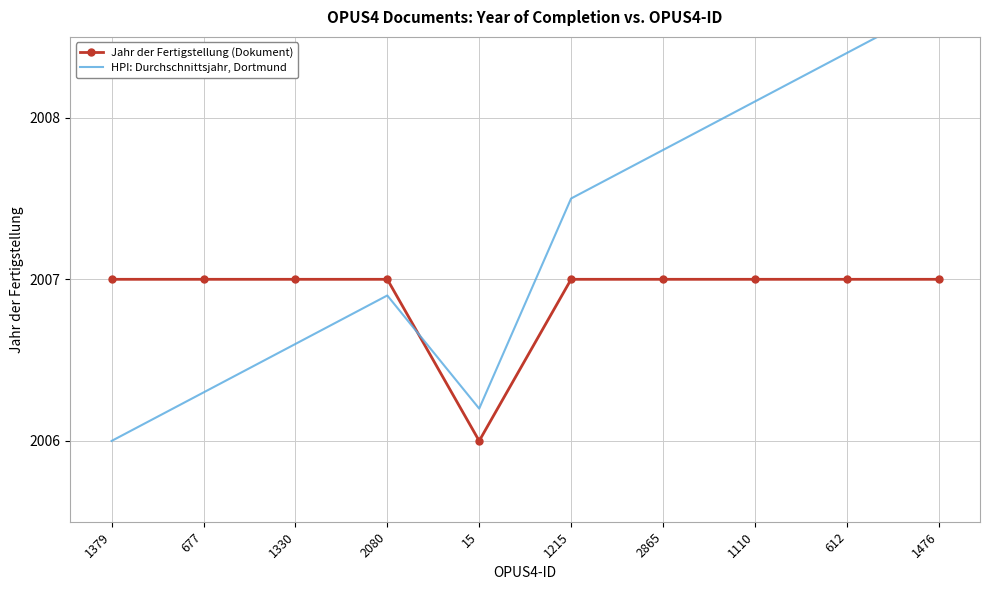

What is the label of the 1st point from the left?

1379